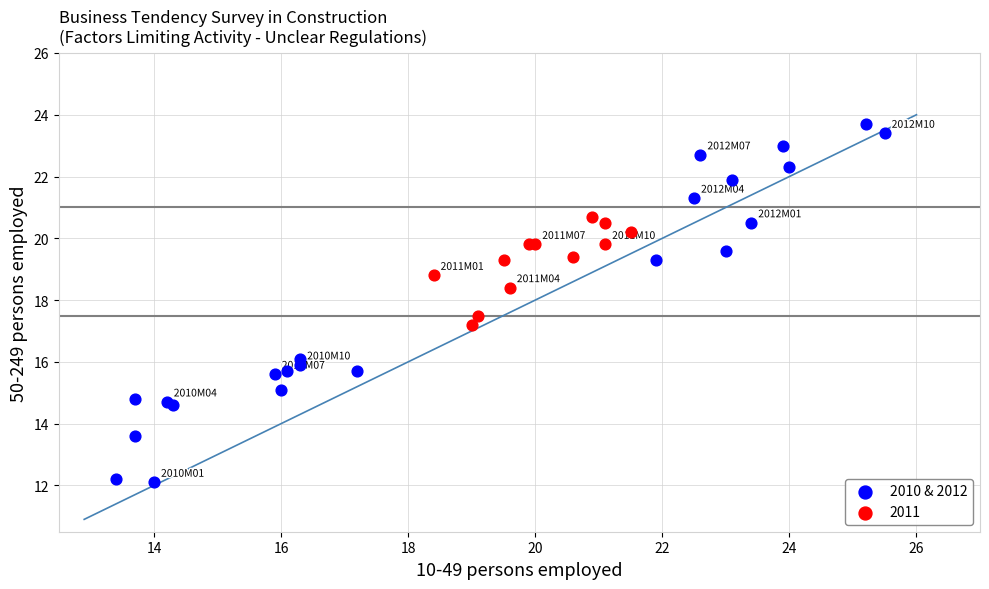

Which series has the widest spread of Y values?

2010 & 2012